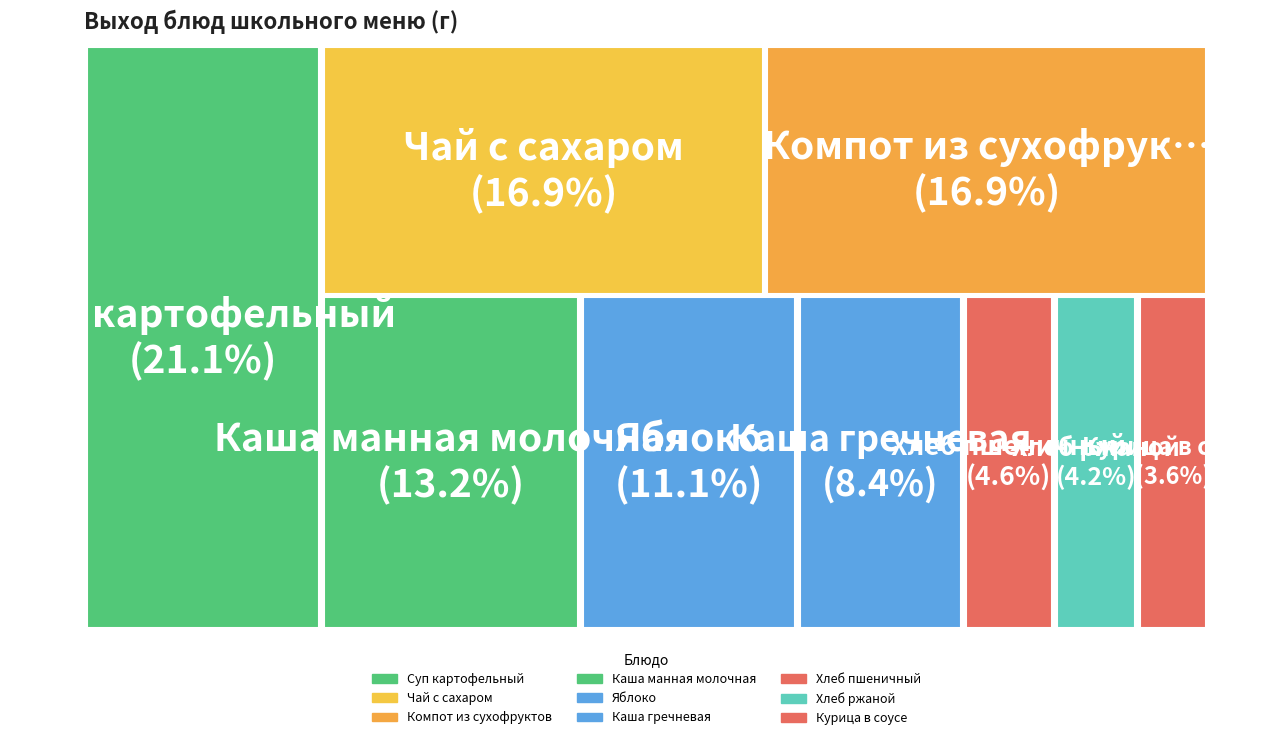

Is it true that Компот из сухофруктов is 32% of the pie?

False